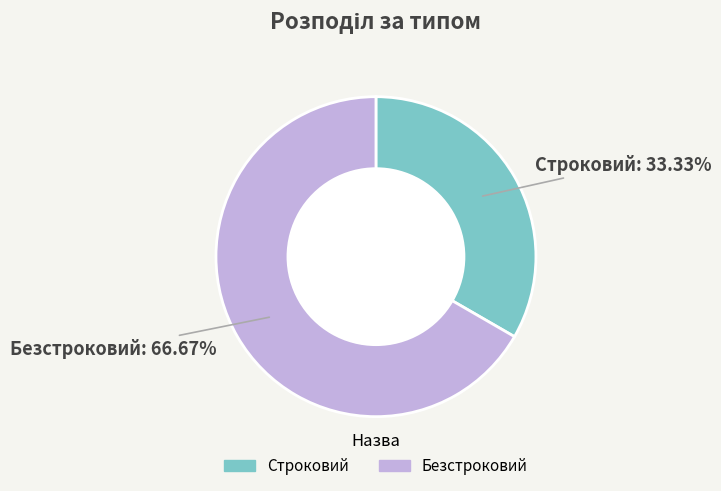

Which slice is the smallest?

Строковий